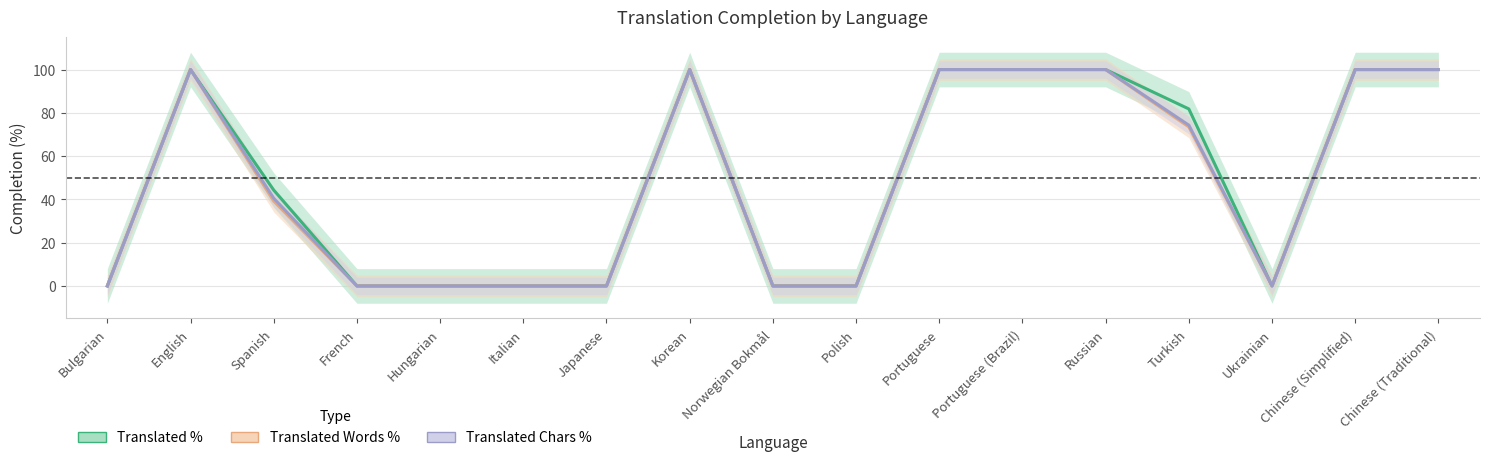

How many Translated % values are between 0 and 100?

17